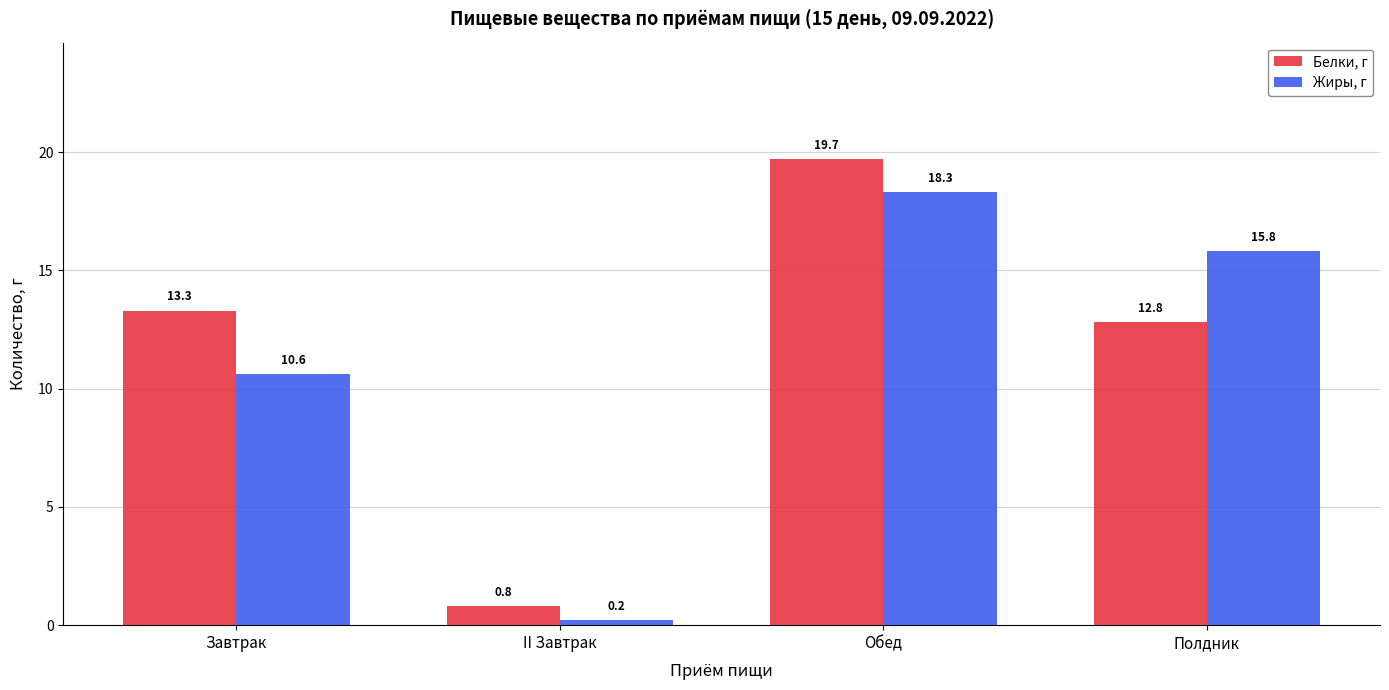

Are the bars horizontal?

No